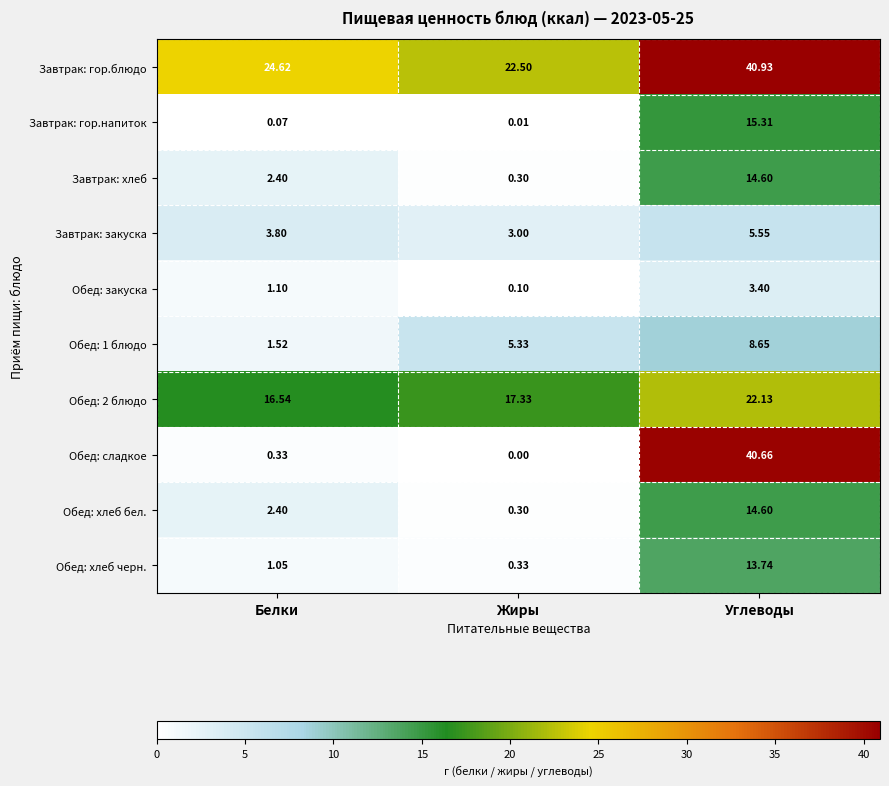

Which series has the largest range (max minus min)?

Обед: сладкое